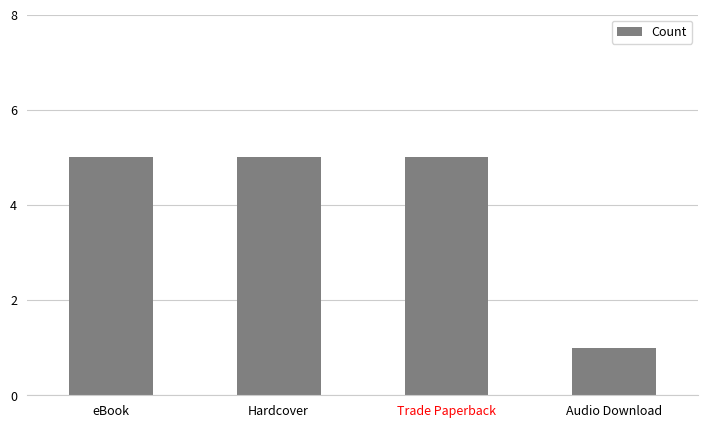

The value at Trade Paperback is 5. True or false?

True